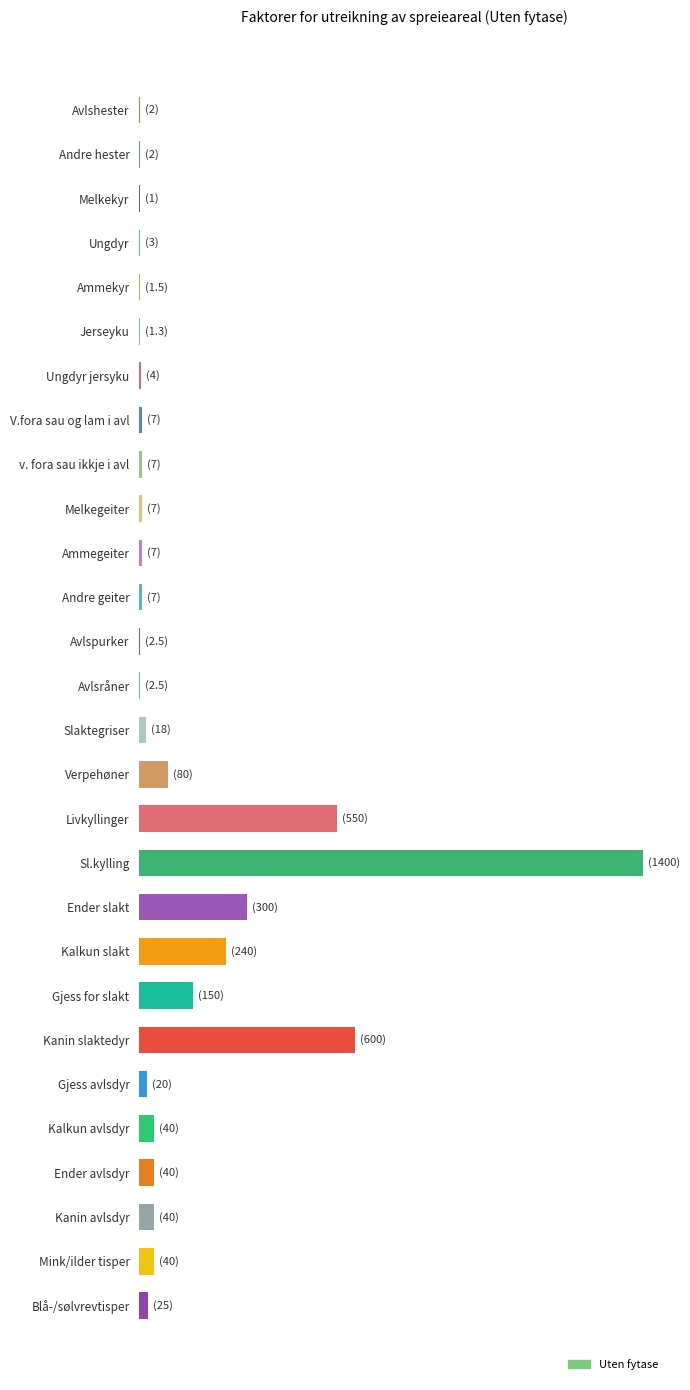

Are the bars horizontal?

Yes